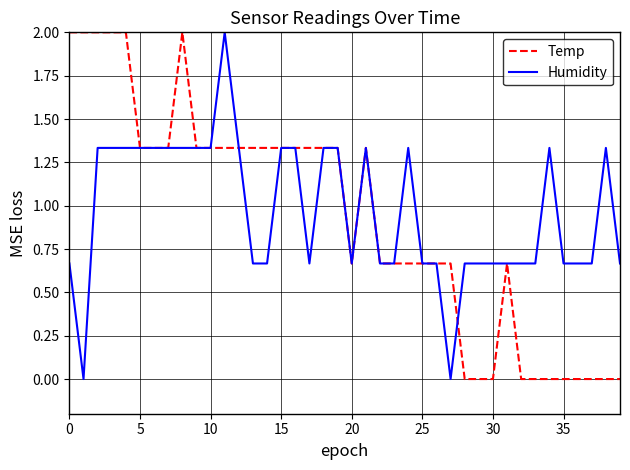

What is the greatest value displayed?

2.0